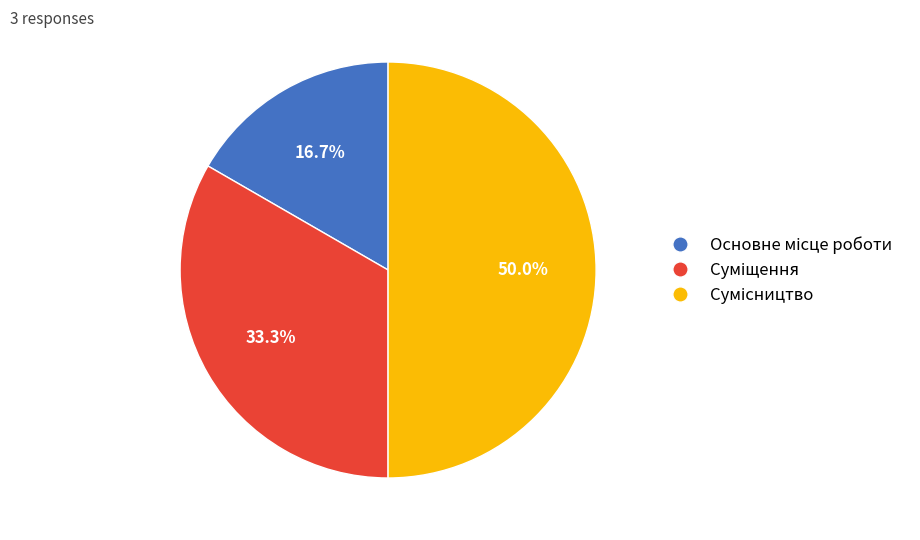

Combined, what portion of the pie is Сумісництво and Основне місце роботи?

66.7%